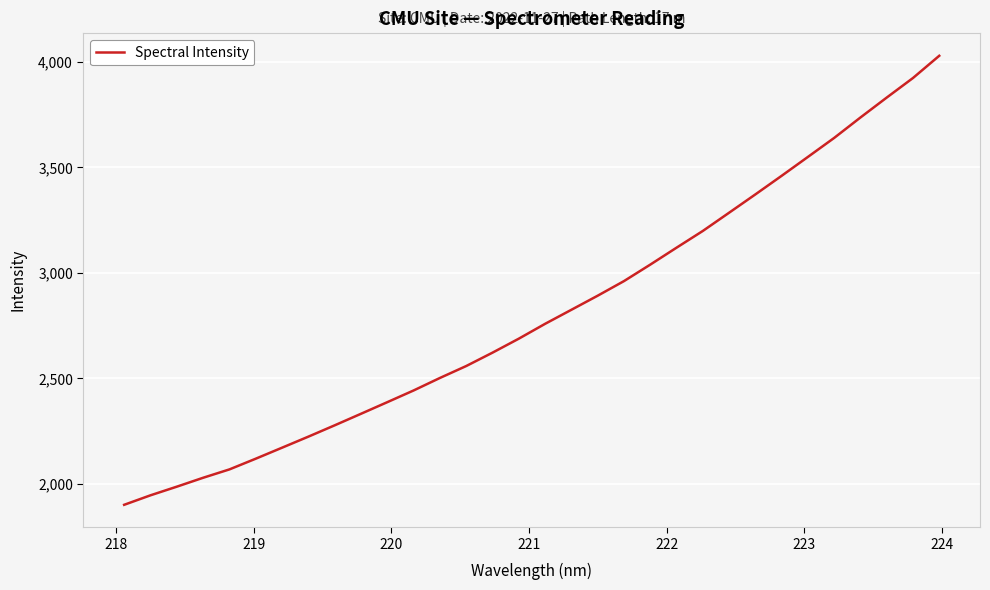

What is the maximum value shown in the chart?

4029.1